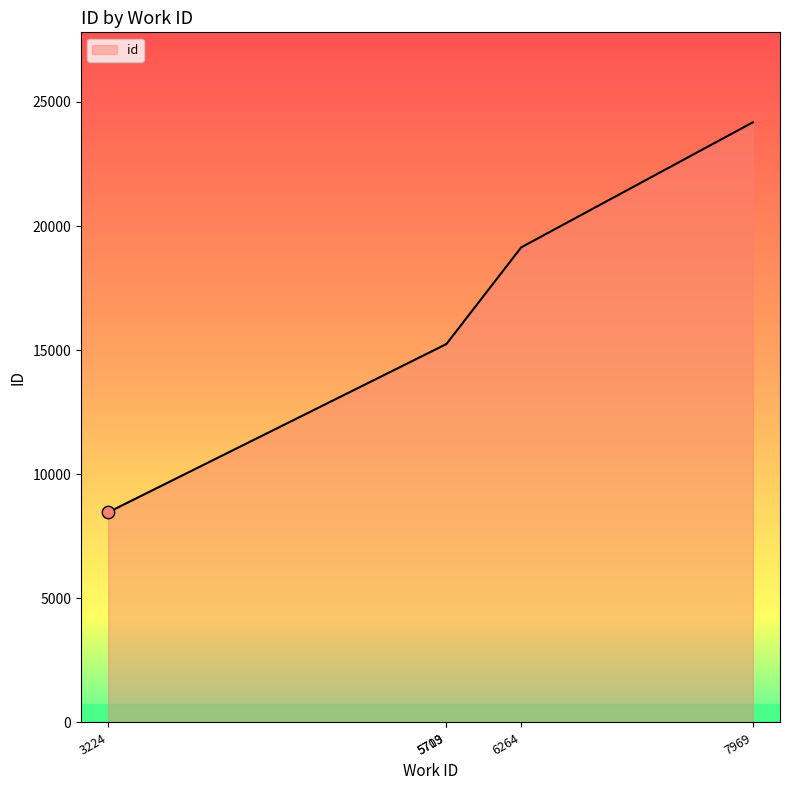

Between 5709 and 3224, which is larger?

5709